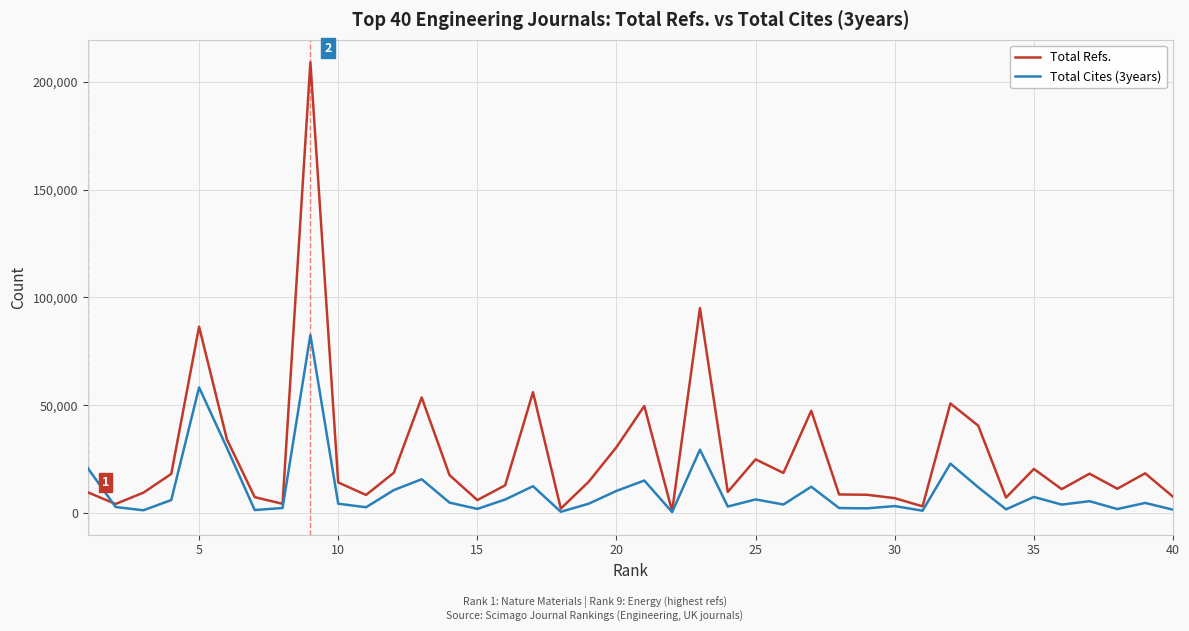

In Total Refs., how many points are higher than both neighbors (excluding endpoints)?

12